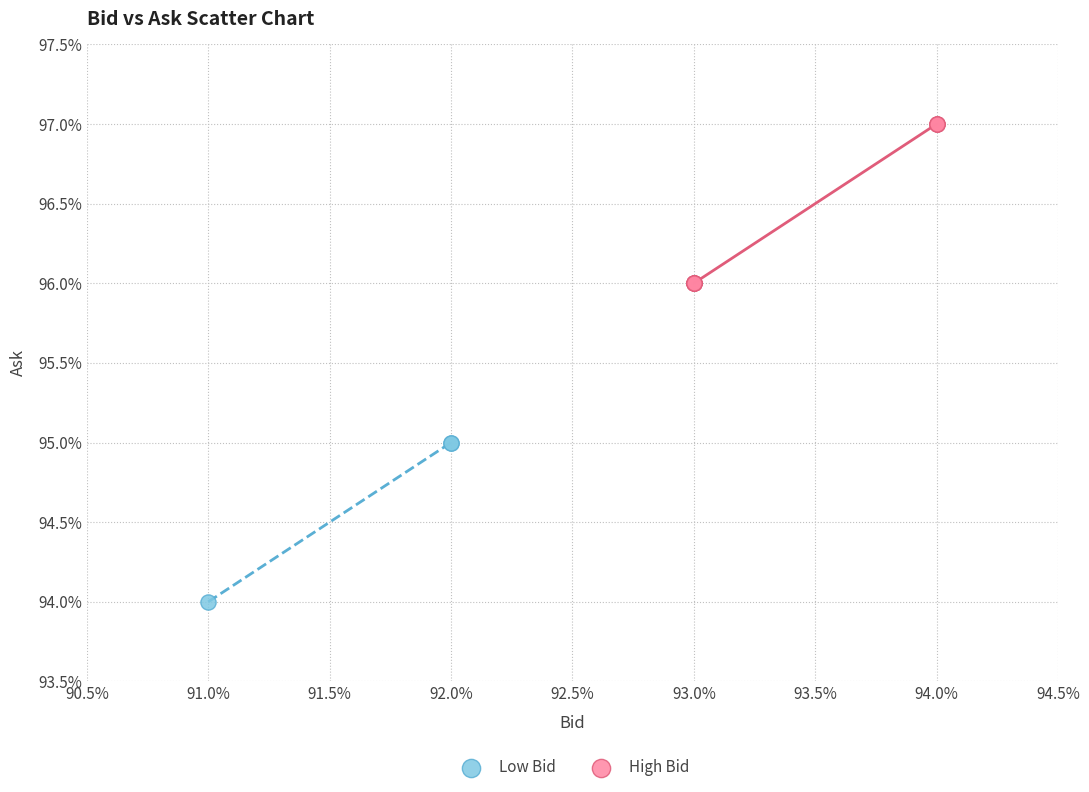

What are all the series names shown in the legend?

Low Bid, High Bid